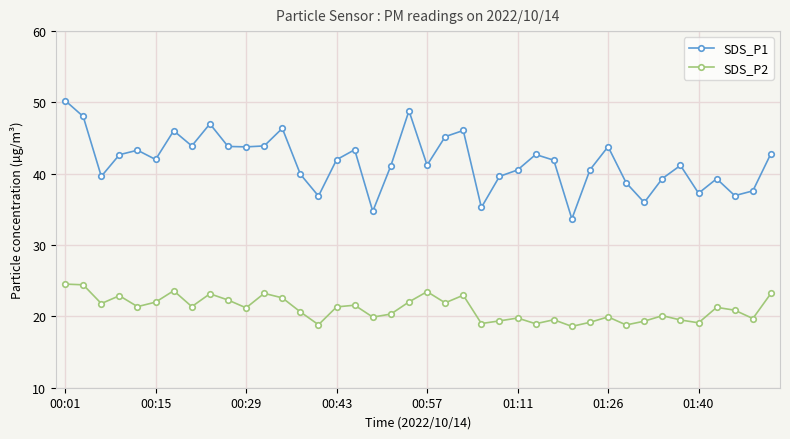

True or false: SDS_P2 and SDS_P1 intersect in this chart.

False